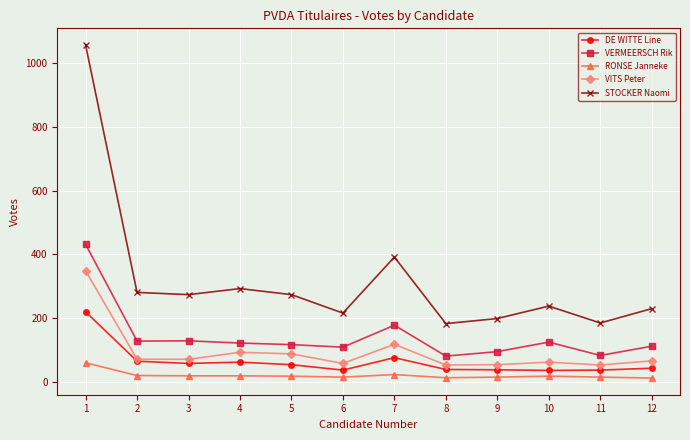

What is the value of the STOCKER Naomi point at the 4th from the left?

292